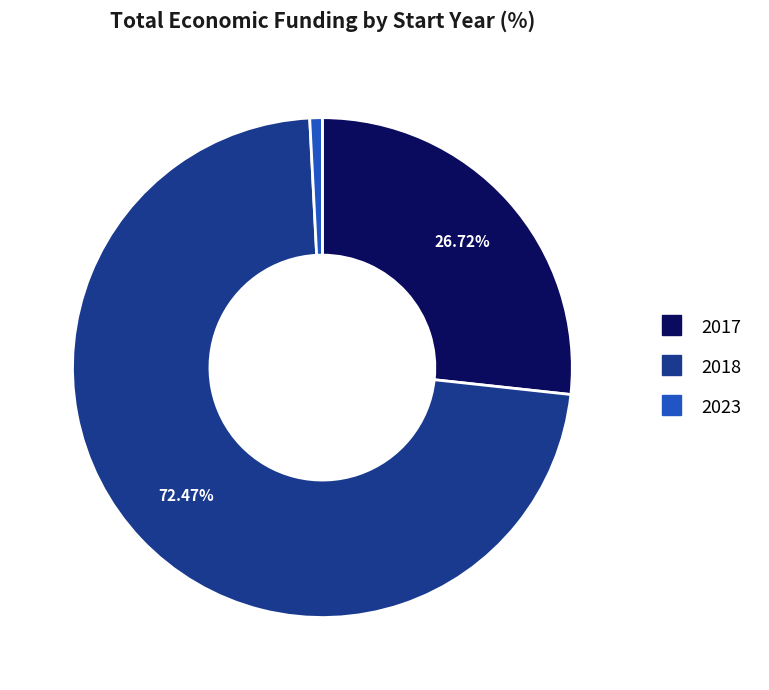

Is there a majority slice in this chart?

Yes